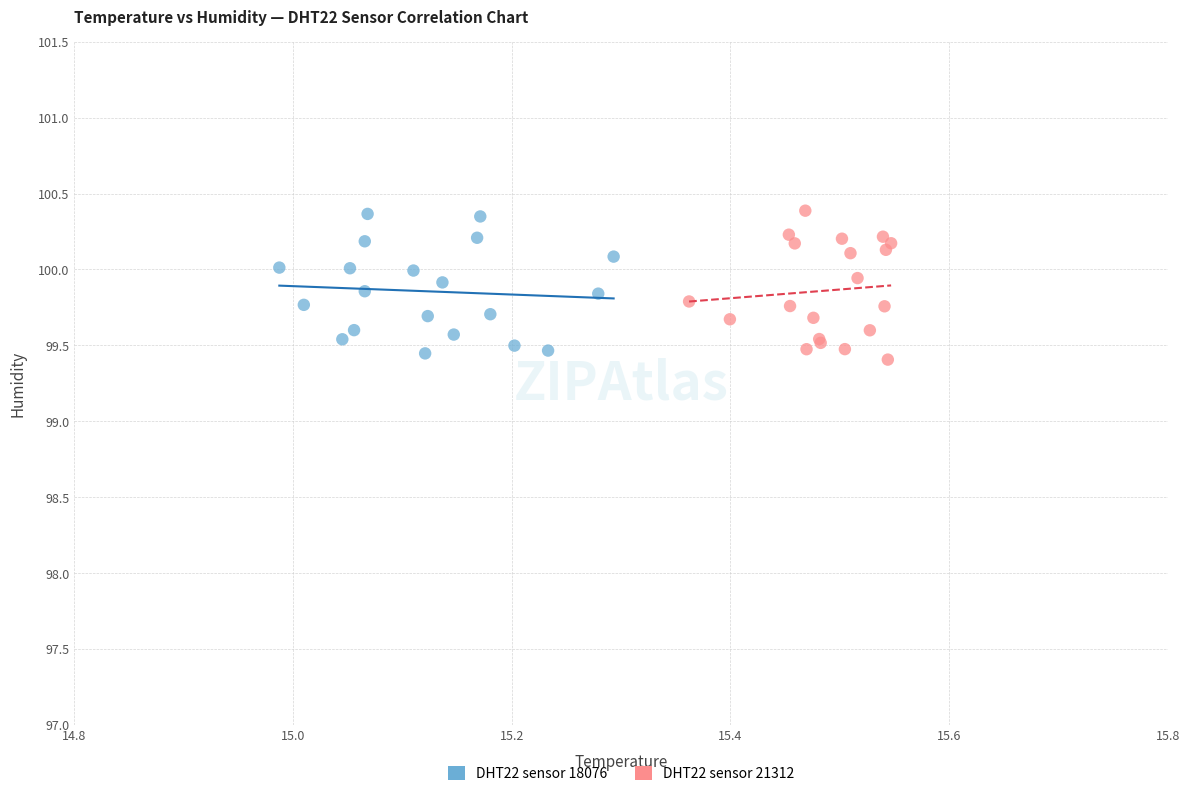

What are all the series names shown in the legend?

DHT22 sensor 18076, DHT22 sensor 21312